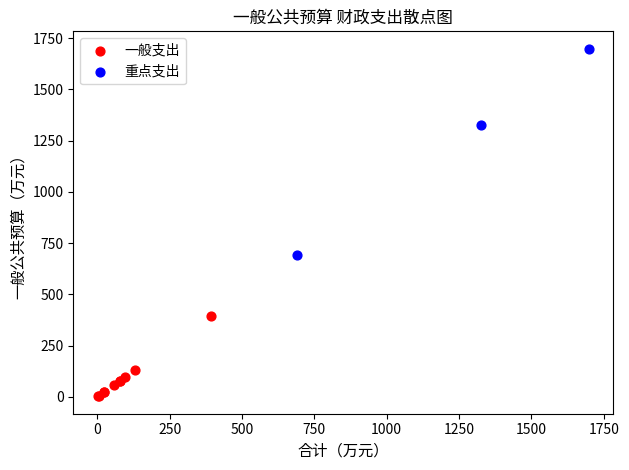

Which series has the widest spread of Y values?

重点支出